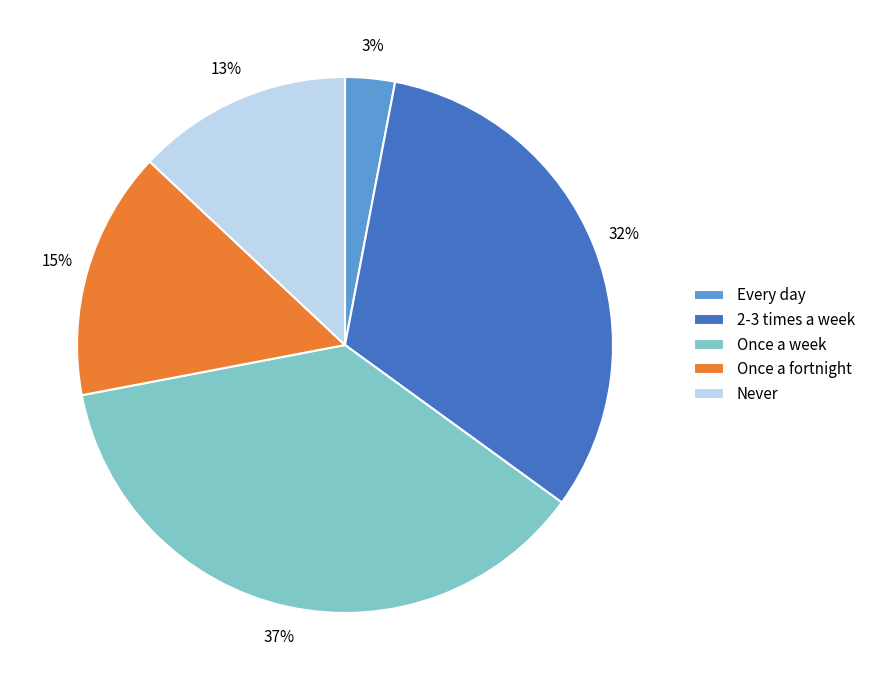

The Never slice represents 13% of the pie. True or false?

True